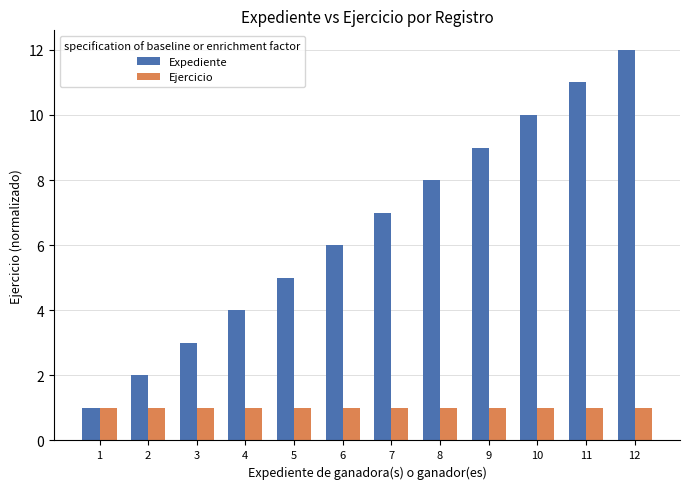

Reading left to right, transcribe all the data shown in this chart.

Expediente: 1	2	3	4	5	6	7	8	9	10	11	12
Ejercicio: 1	1	1	1	1	1	1	1	1	1	1	1